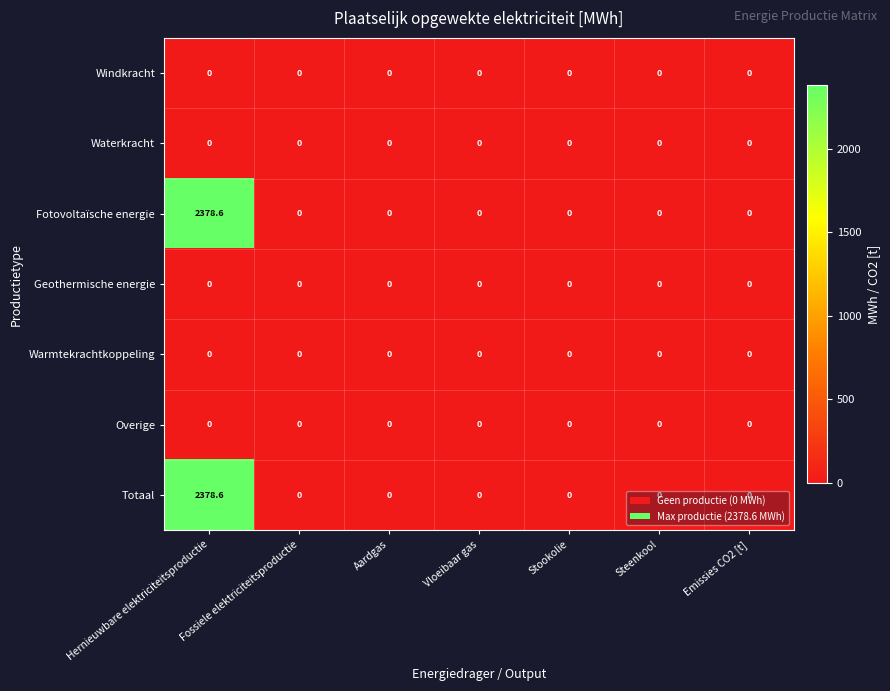

What is the total value across all series at Hernieuwbare elektriciteitsproductie?

4757.2